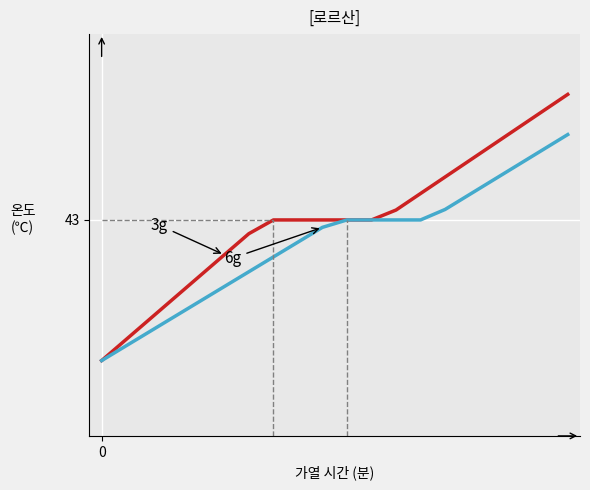

True or false: 3g has more than 0 interior local peaks.

False